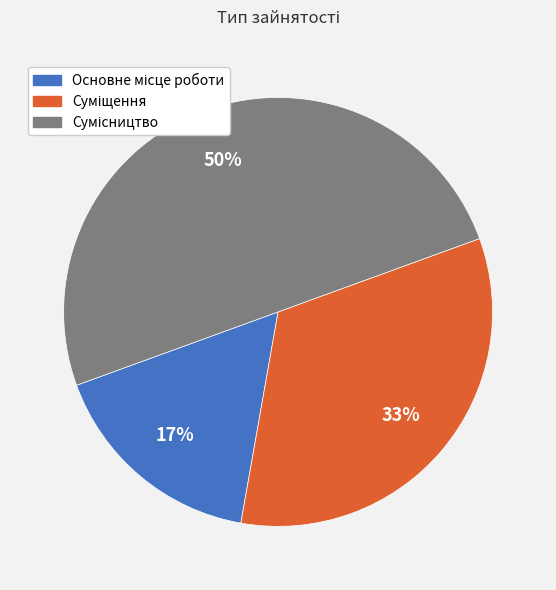

Does Основне місце роботи represent more than half of the total?

No